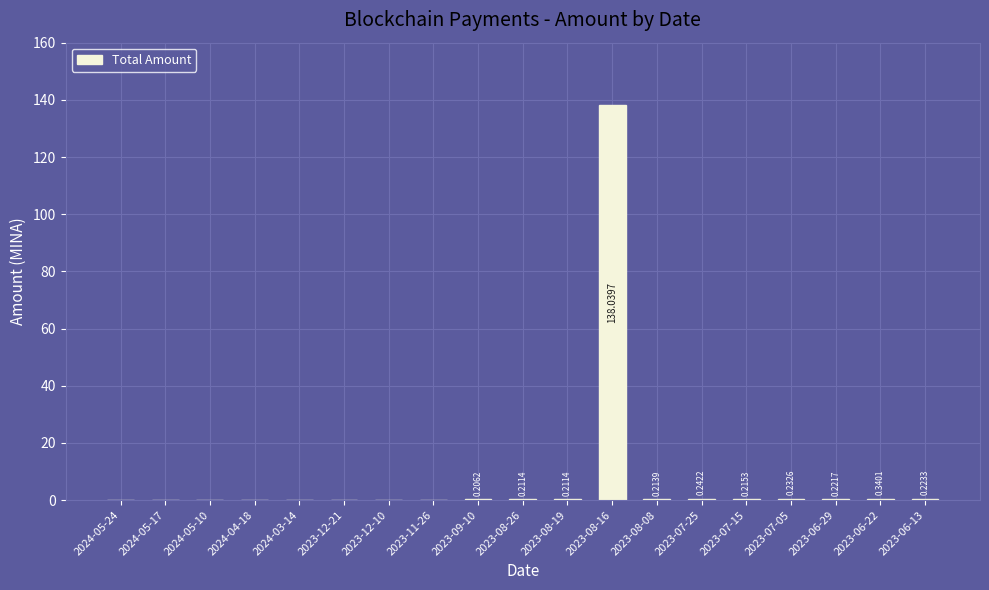

What is the sum of all values?

140.4